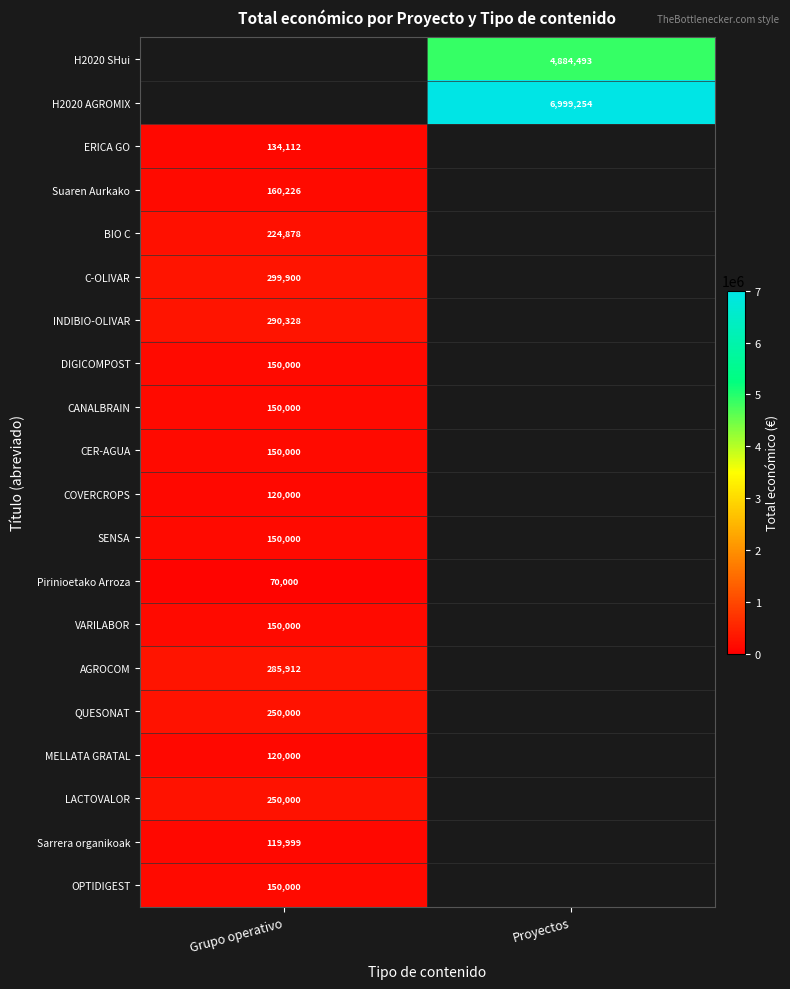

The QUESONAT series shows 250000 at Grupo operativo. True or false?

True